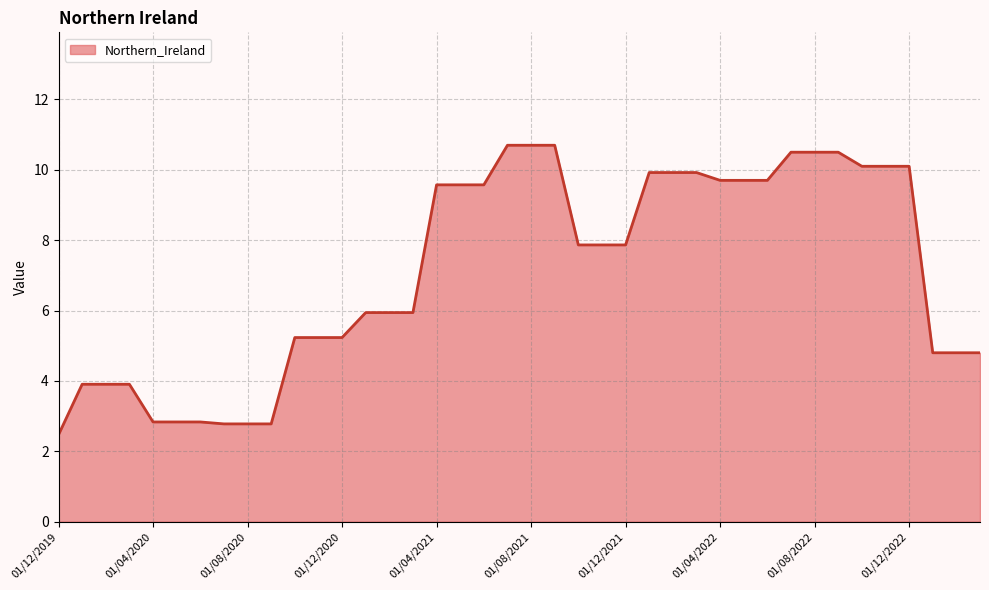

What is the smallest value displayed?

2.5